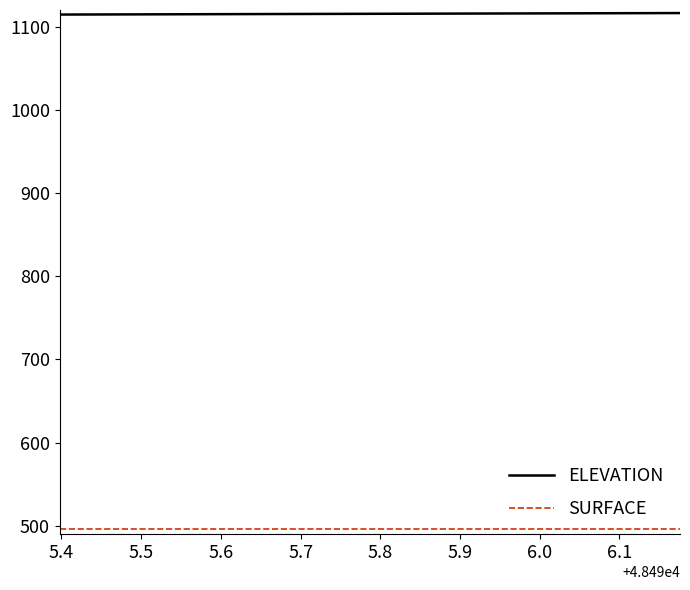

Which series has the largest total across all categories?

ELEVATION